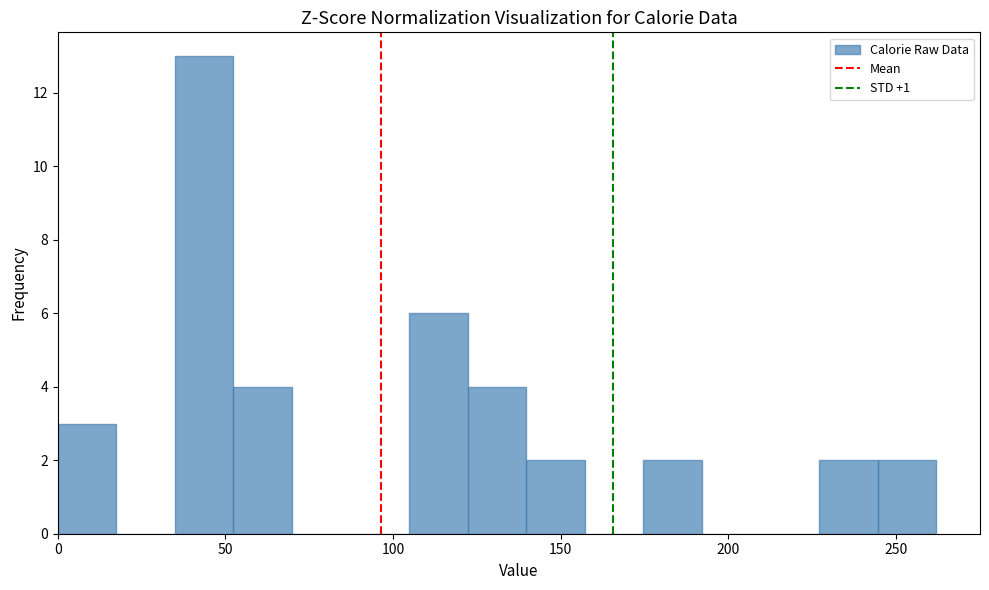

Read against the x-axis, roughly where is the centre of the tallest bar?

45